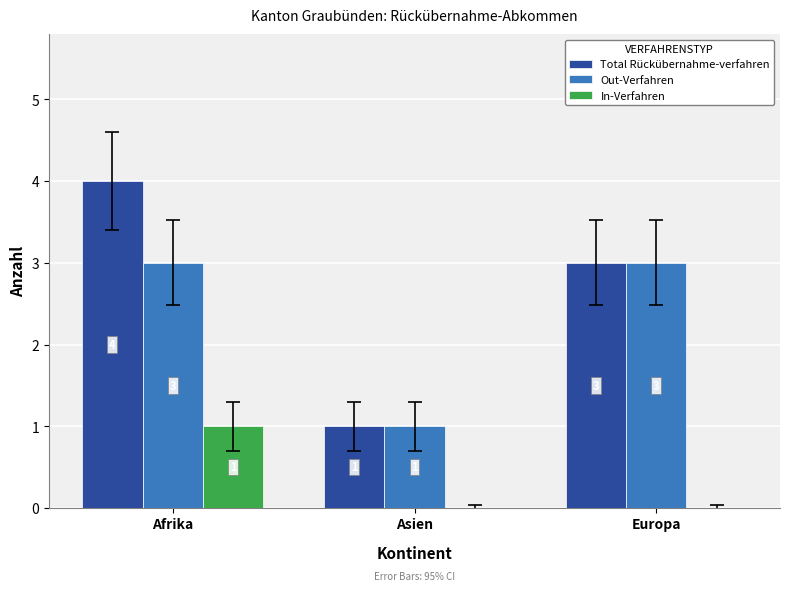

Which category has the highest value in the In-Verfahren series?

Afrika